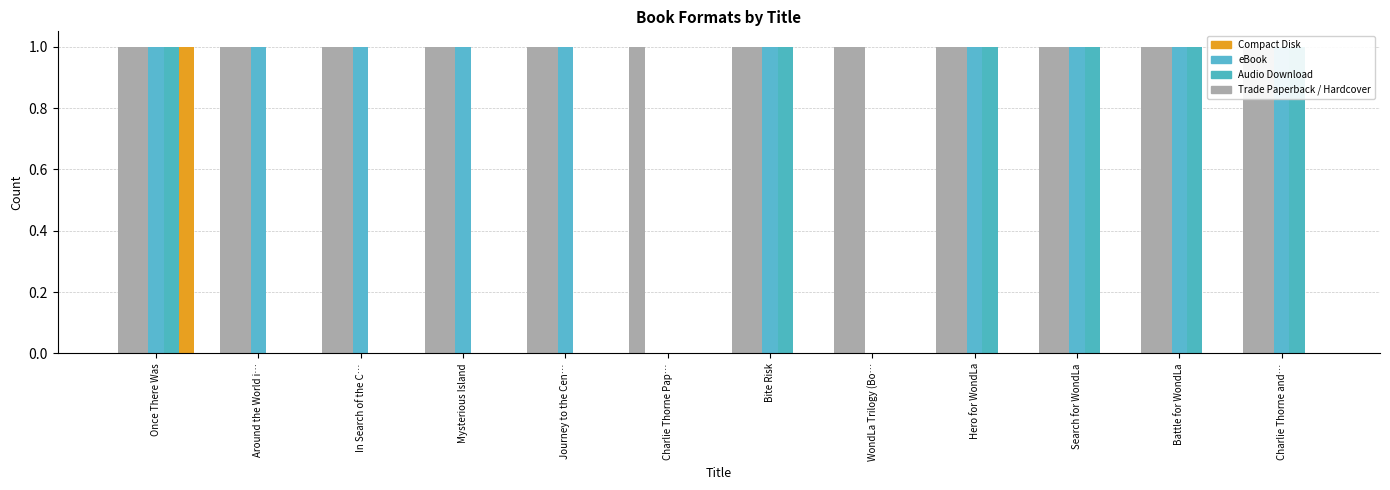

What is the total value across all series at Battle for WondLa?

4